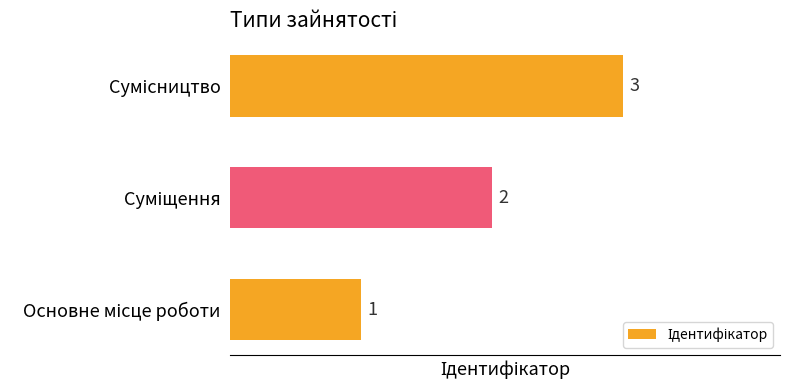

How many bars are there in total?

3